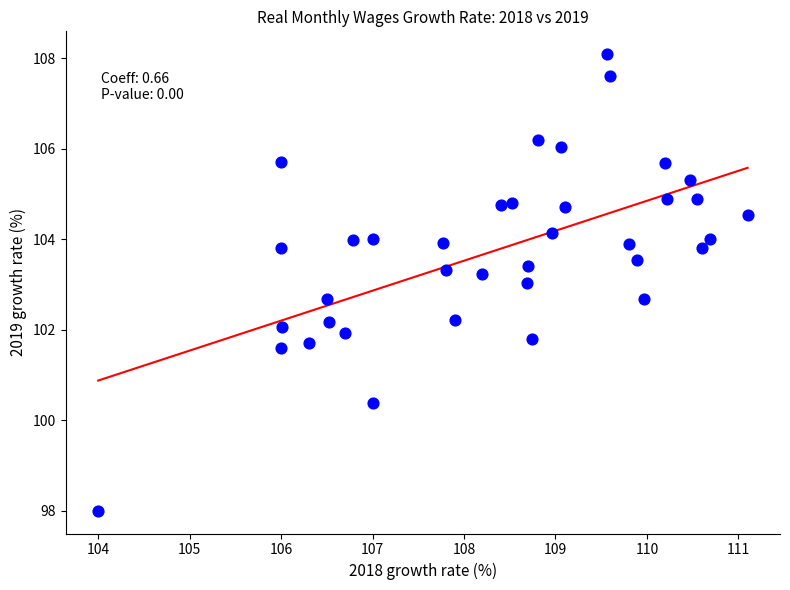

What is the range of Y values (max minus min)?

10.1